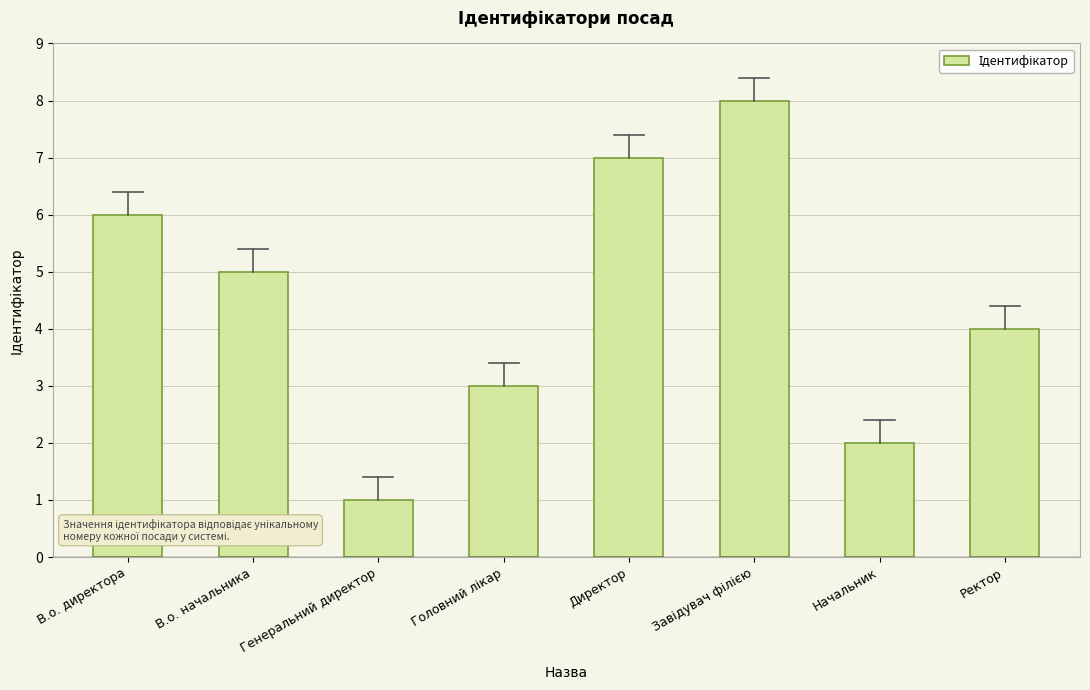

Reading left to right, what are all the values shown in this chart?

6	5	1	3	7	8	2	4